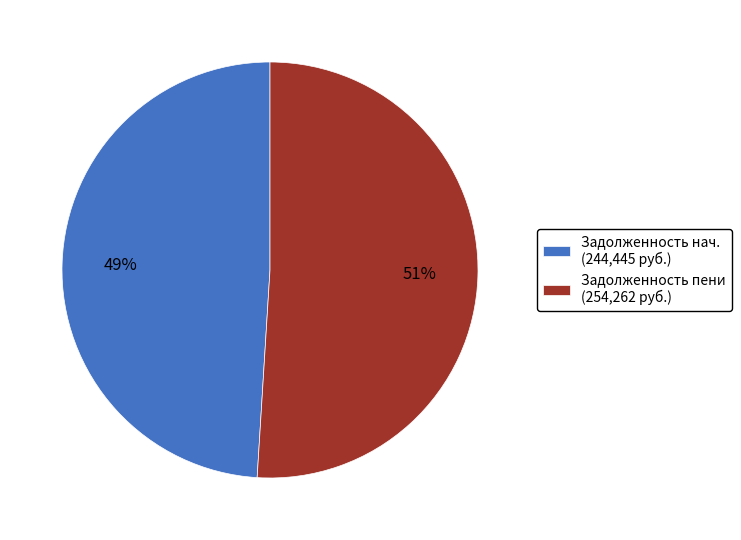

To the nearest percent, what is the average slice percentage?

50%